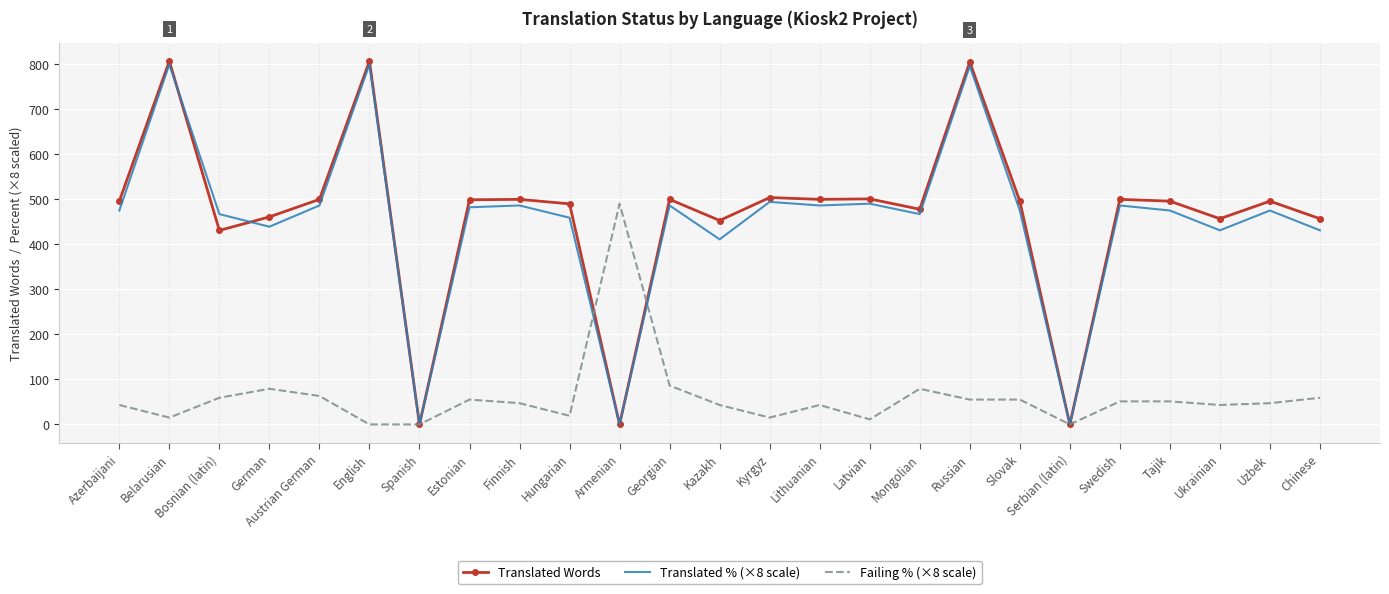

What is the maximum value shown in the chart?

807.0